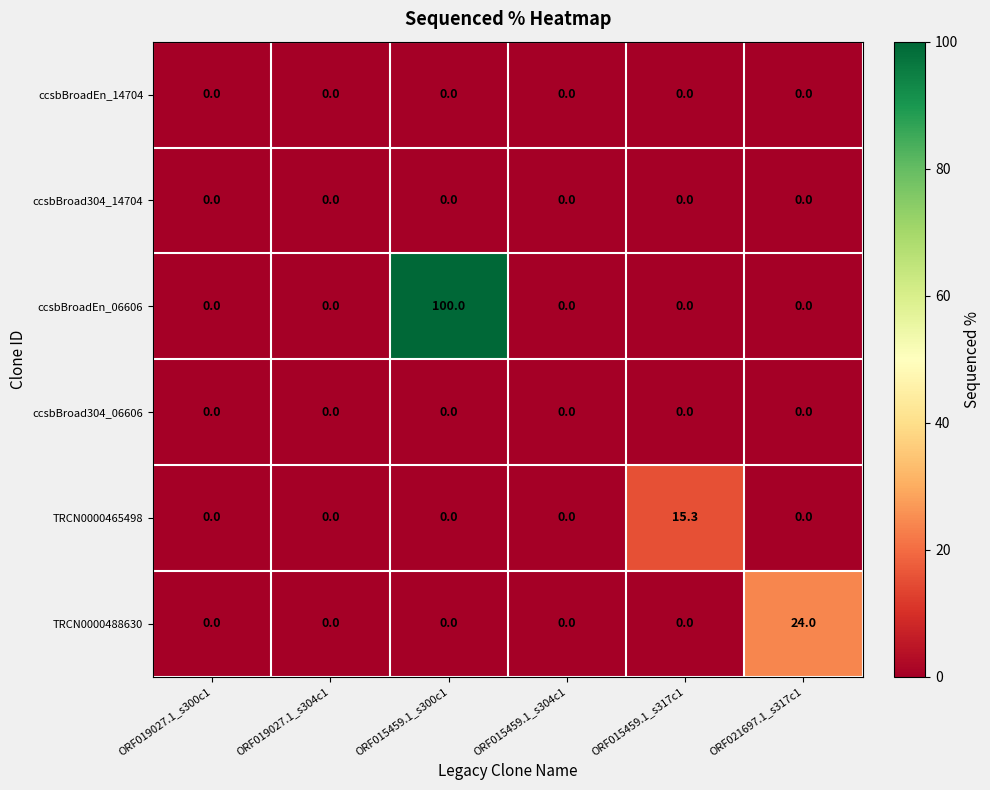

True or false: TRCN0000488630 has a value of 0.0 at ORF015459.1_s317c1.

True